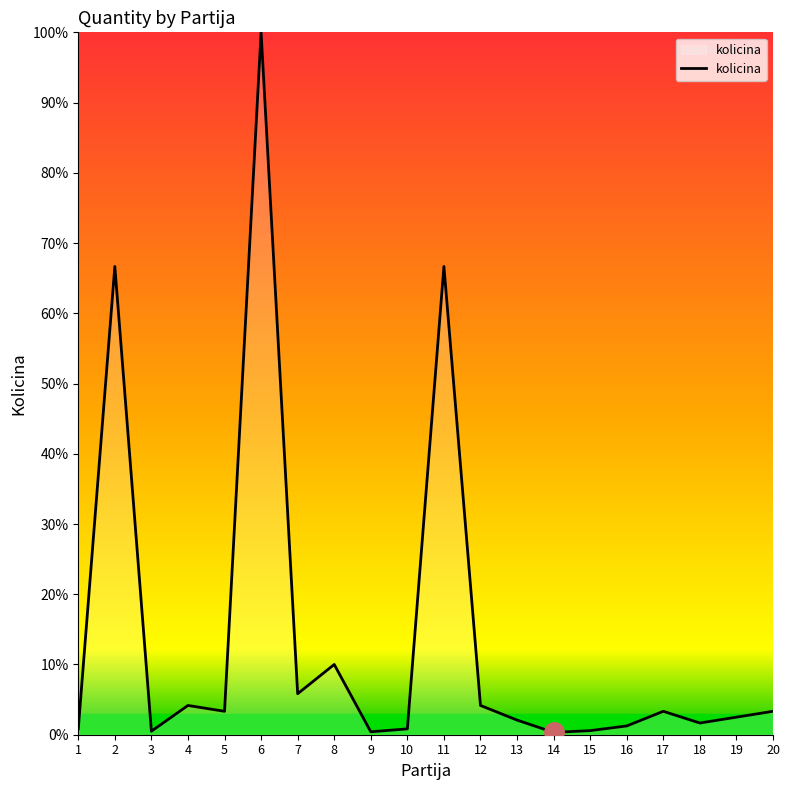

What is the difference between the maximum and minimum values?

99.7